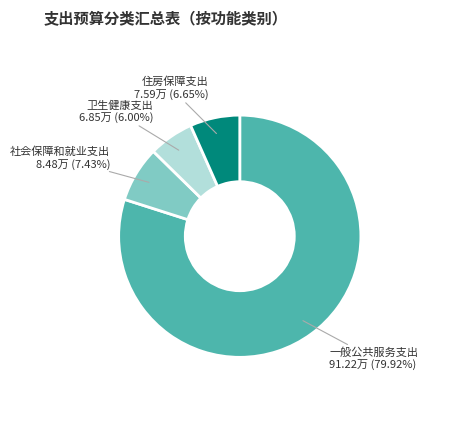

Is there a majority slice in this chart?

Yes